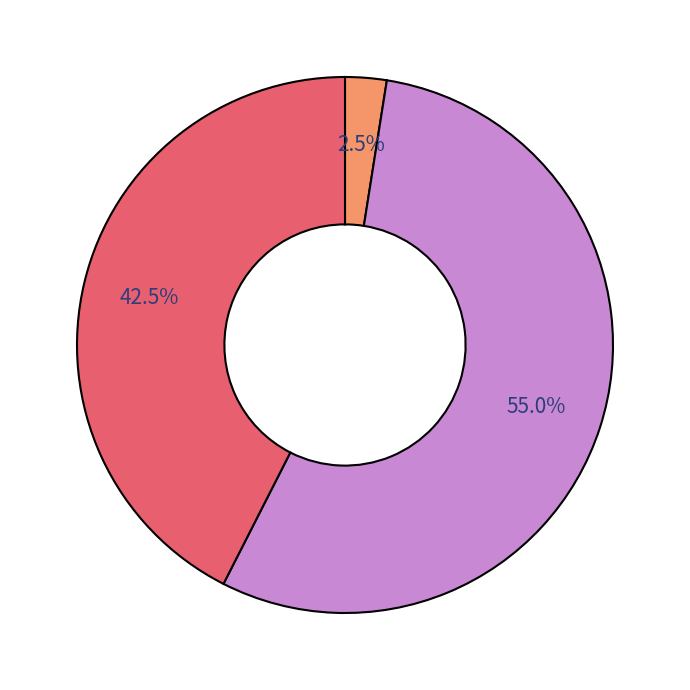

Is there a majority slice in this chart?

Yes